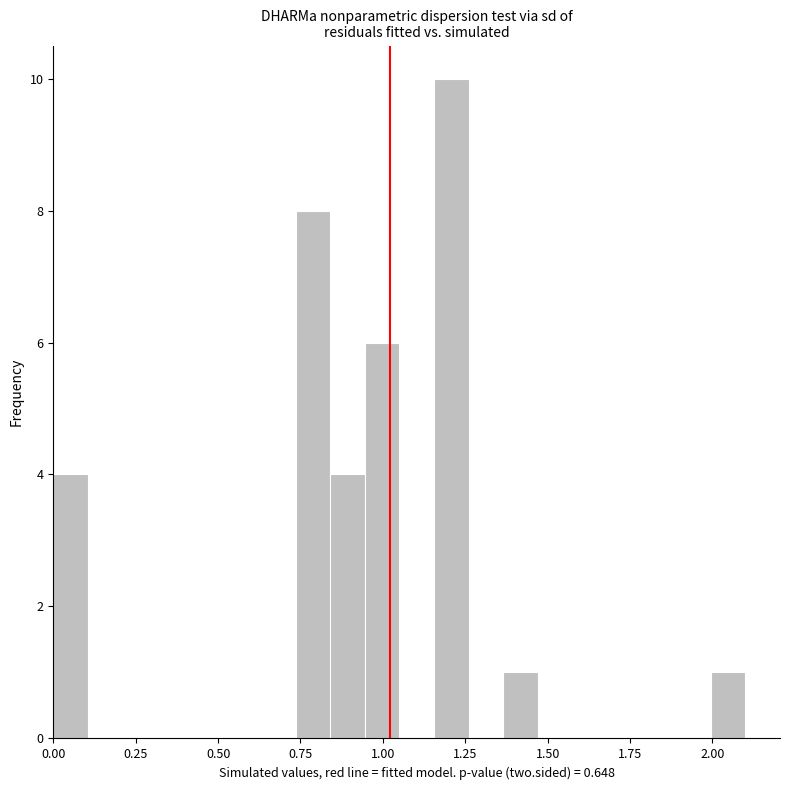

Around what value on the x-axis is the tallest bar? Give the approximate position of its centre, as read against the axis.

1.20